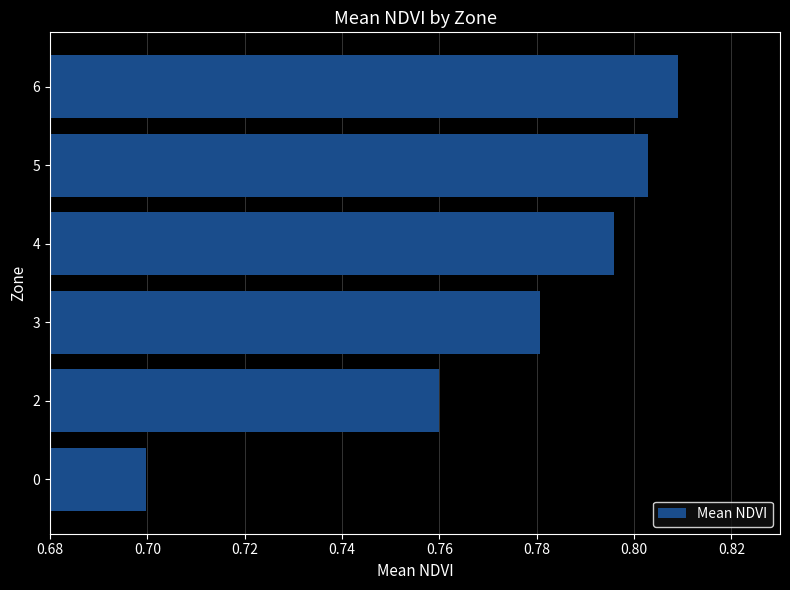

Where is the data nearest to the value 0?

0